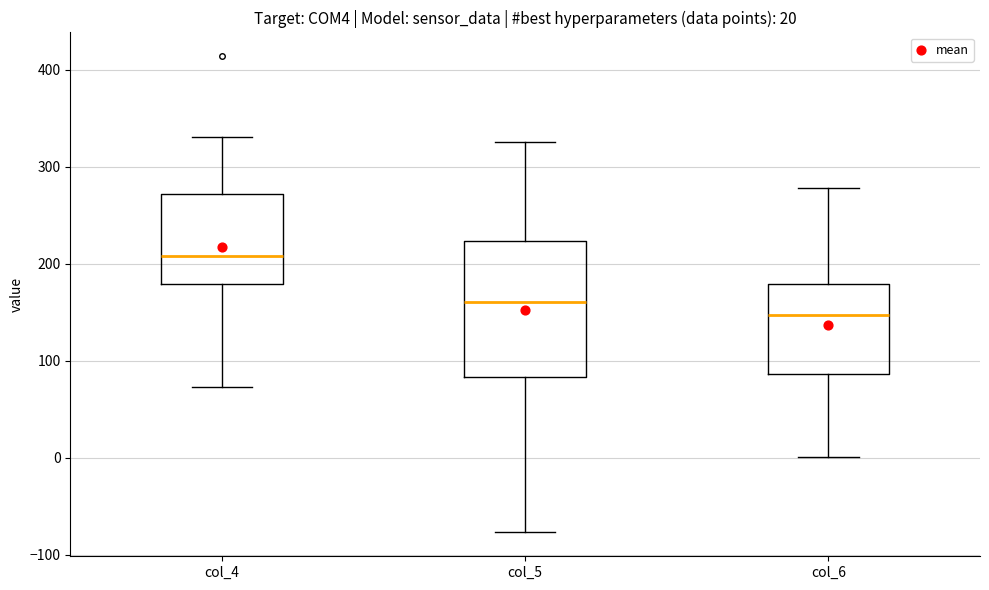

Which box is the tallest, from its lower edge to its upper edge?

col_5